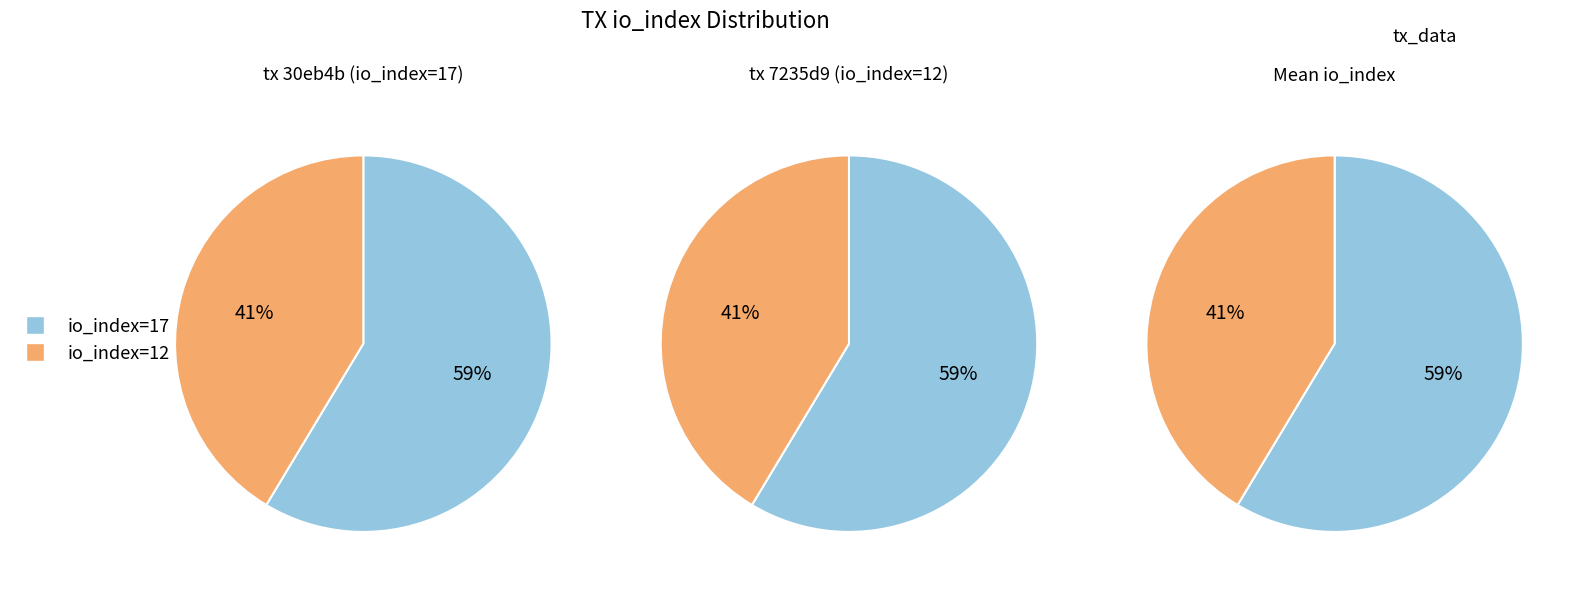

The tx_index_17 slice represents 59% of the pie. True or false?

True